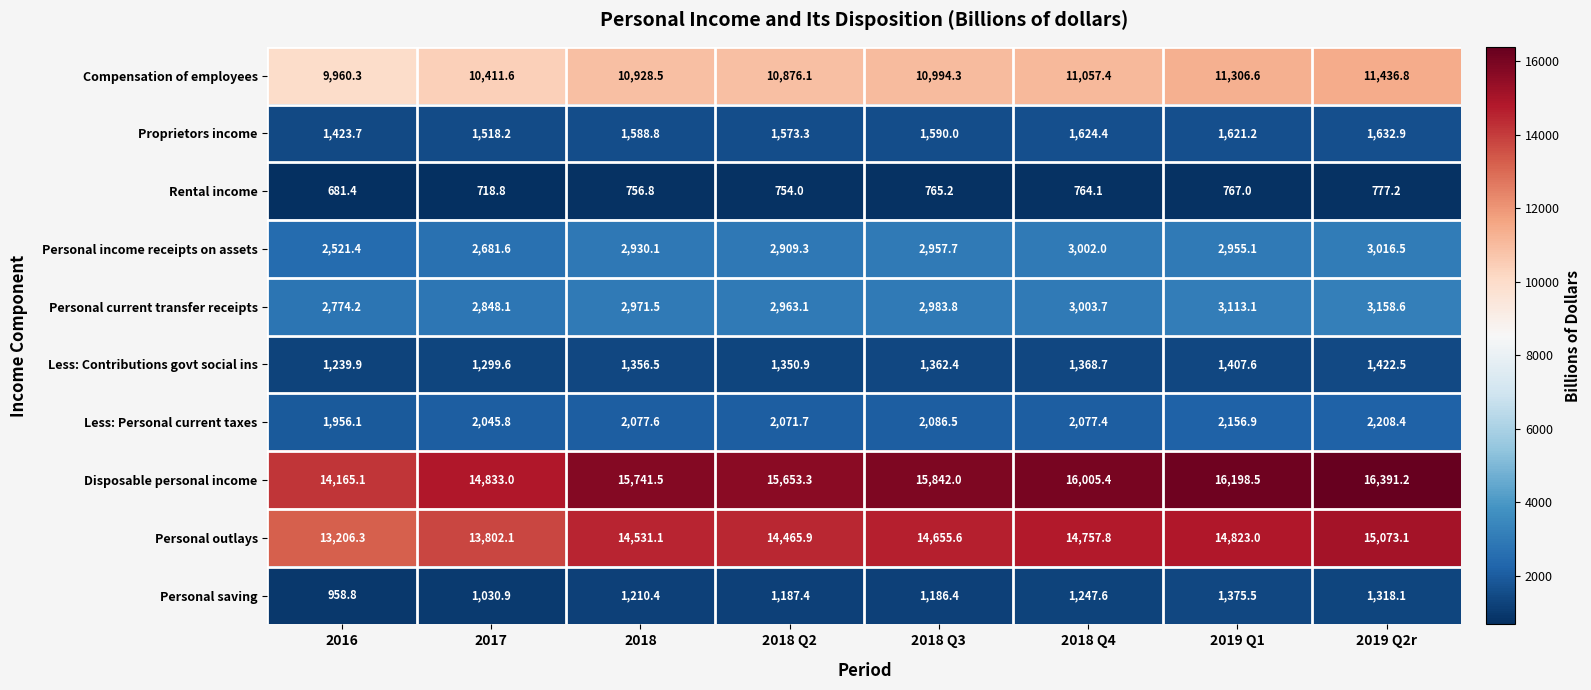

True or false: Less: Contributions govt social ins has a value of 373.2 at 2018 Q3.

False